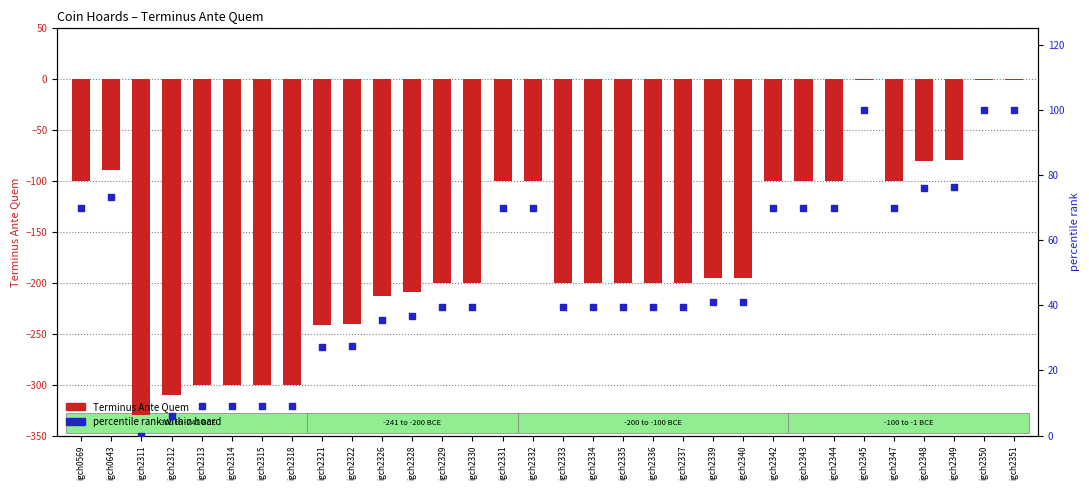

At how many categories does at least one series exceed 23?

26